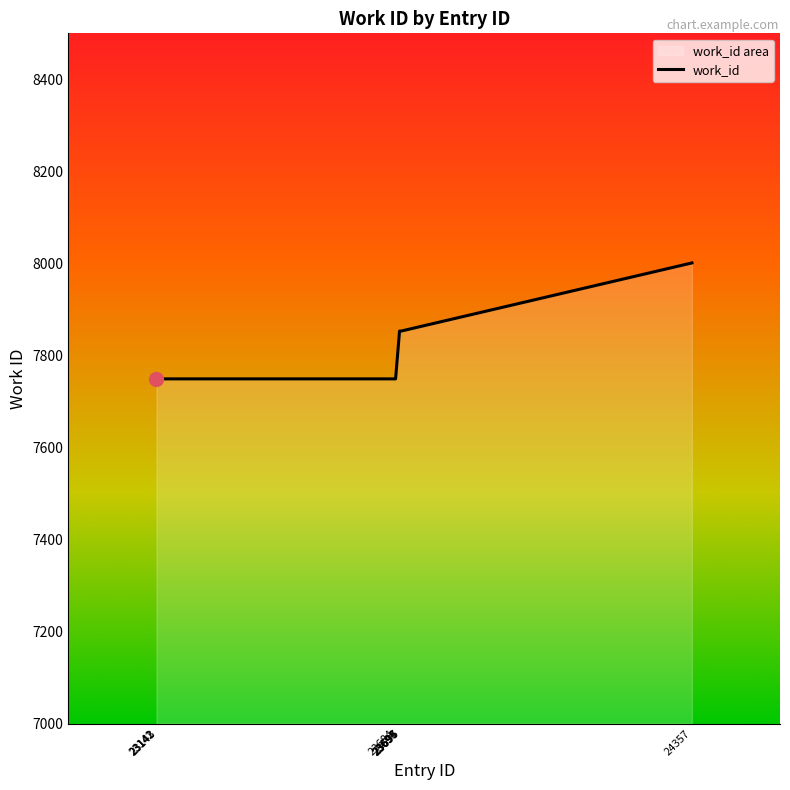

How many data points does each series have?

10